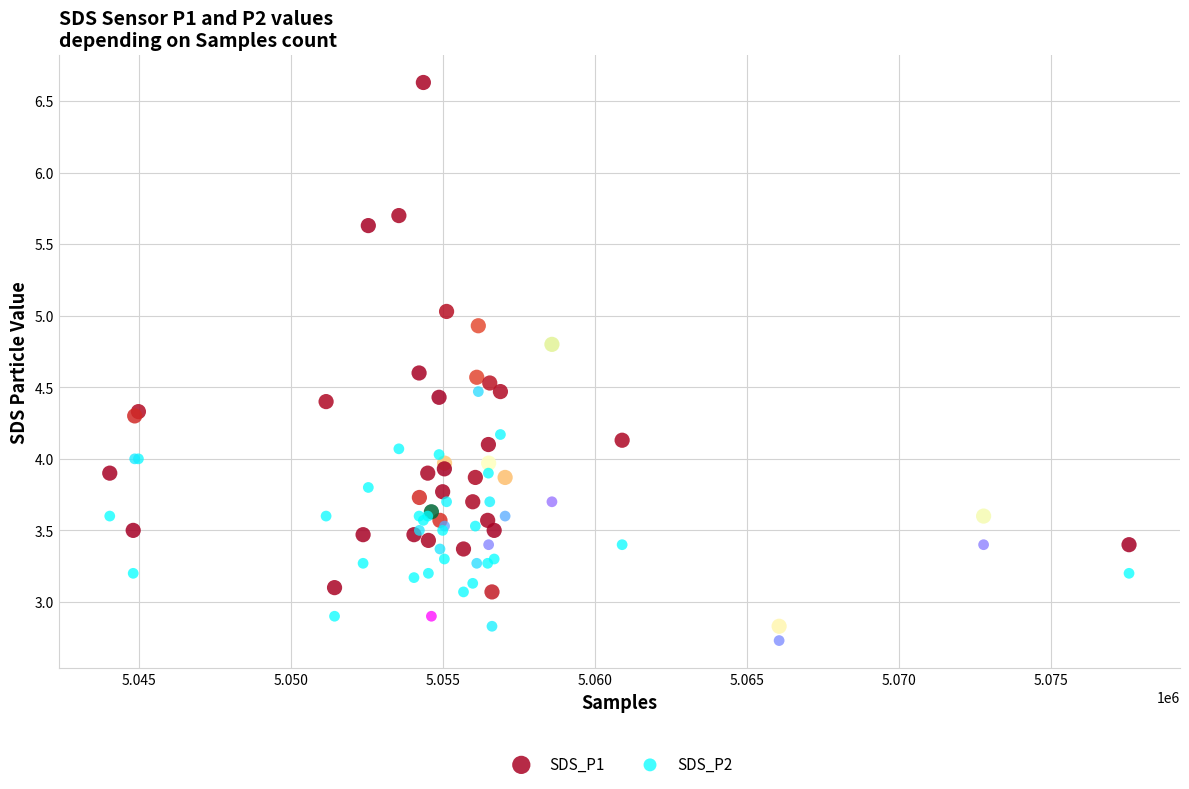

Which series reaches the maximum Y coordinate?

SDS_P1